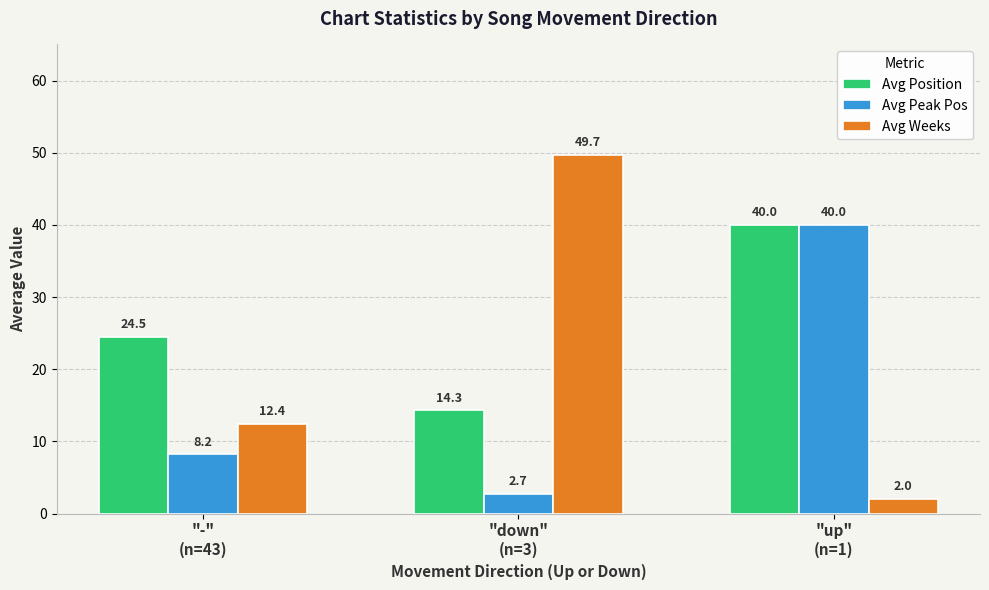

At how many categories does at least one series exceed 18?

3